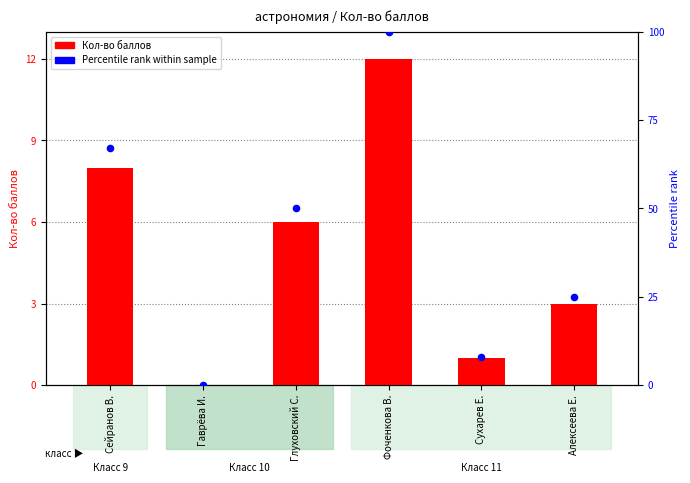

At which category is the sum across all series the highest?

Фоченкова В.